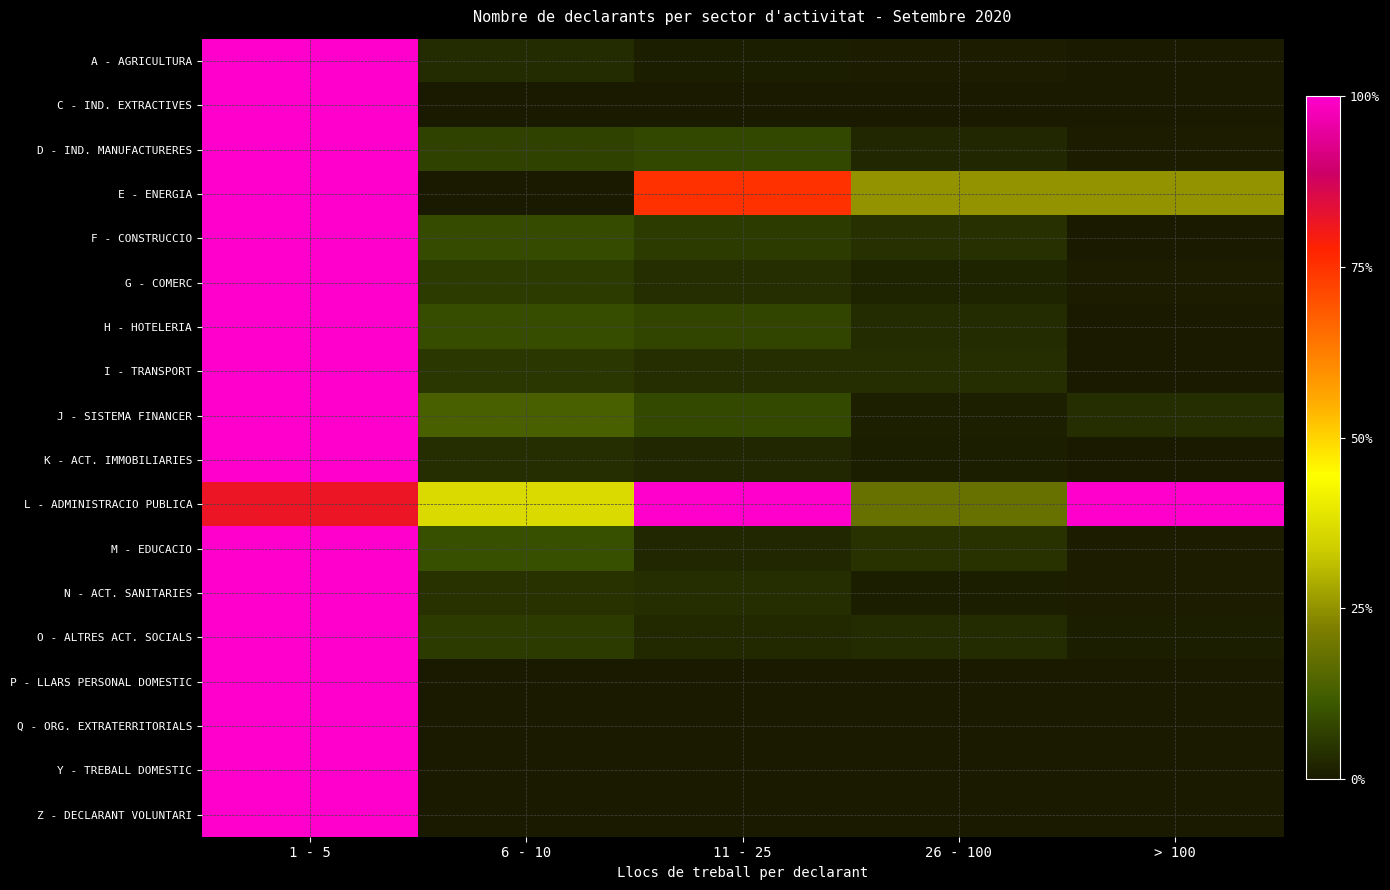

Which category has the highest value across all series?

1 - 5